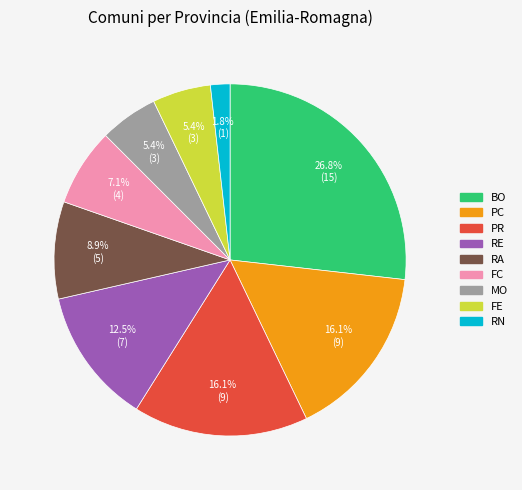

The RA slice represents 1% of the pie. True or false?

False